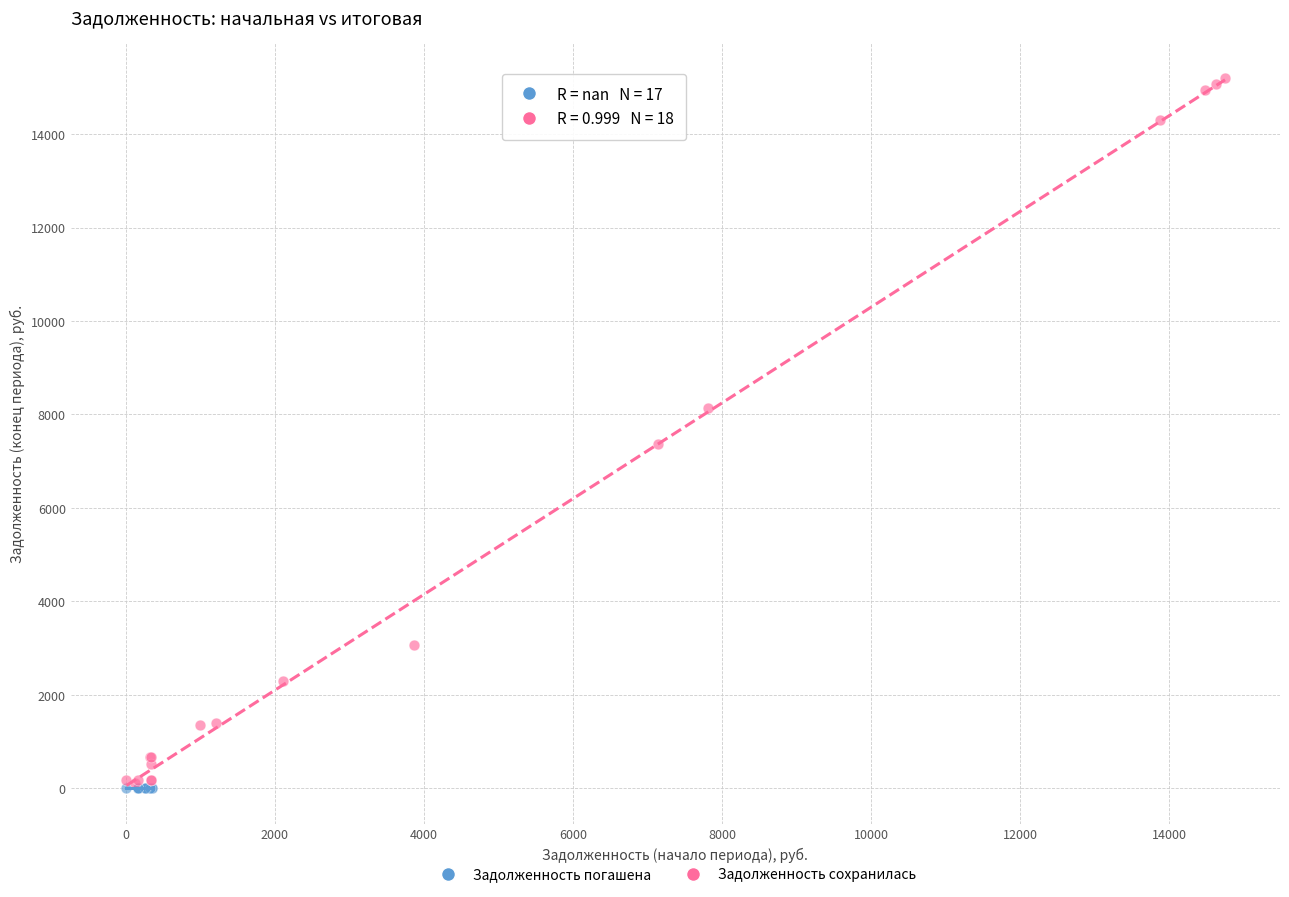

Which series reaches the maximum Y coordinate?

Задолженность сохранилась